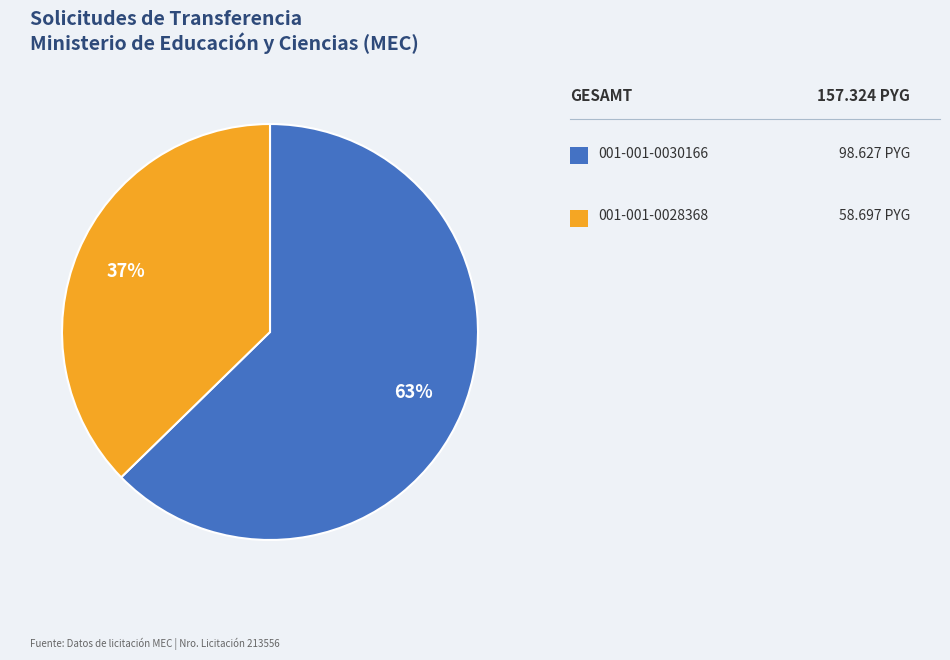

Does any single category account for the majority?

Yes